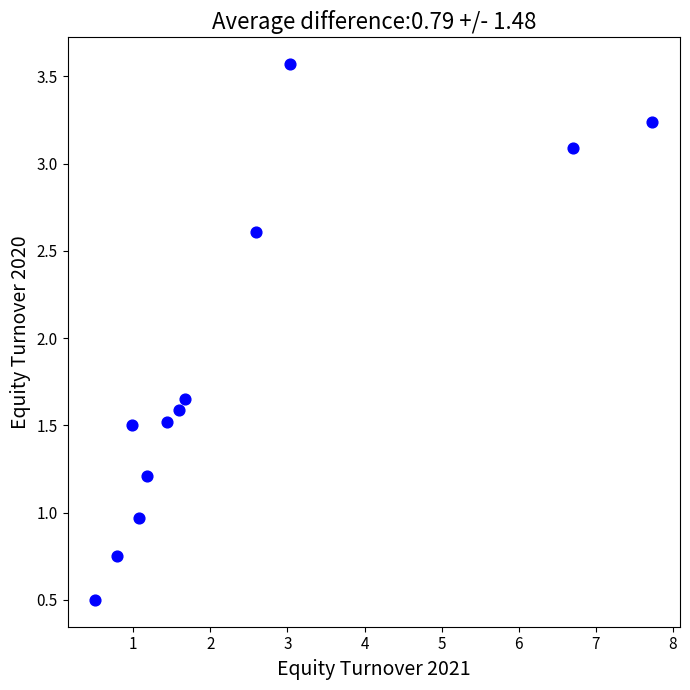

What is the average X value?

2.4